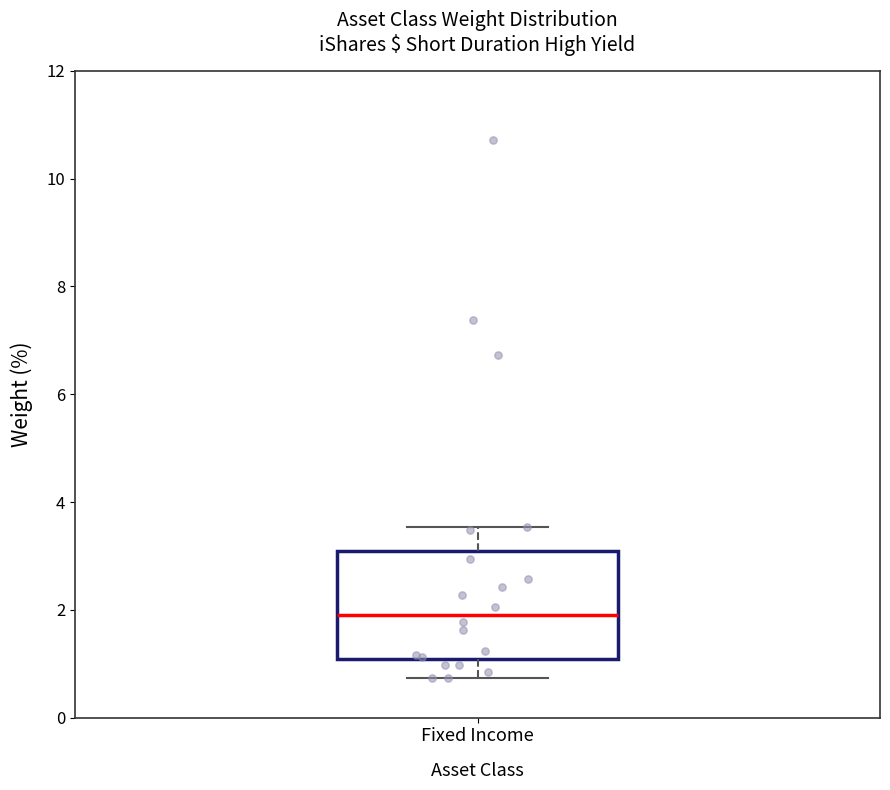

Where does the upper whisker of the box for Fixed Income end on the y-axis? The values are not printed on the chart, so give them approximately, as read against the axis.

3.6